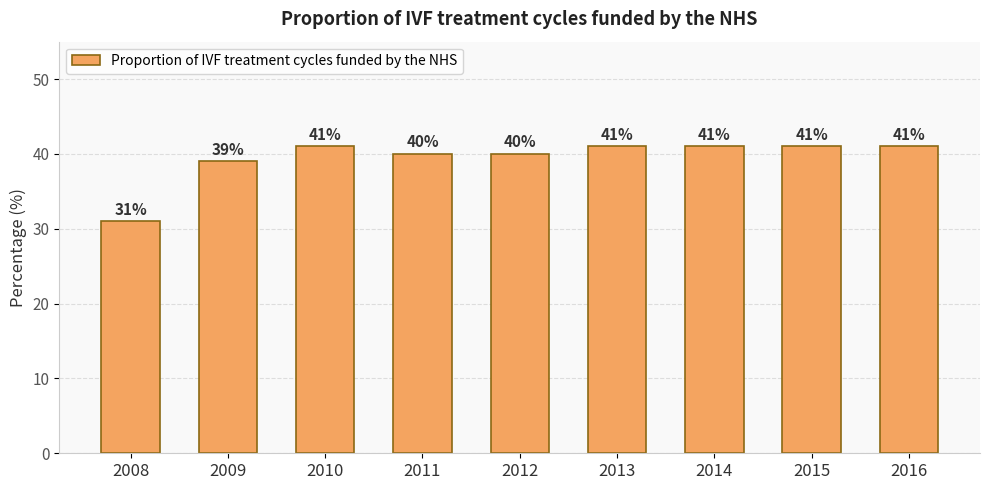

True or false: the data shows 23 at 2016.

False